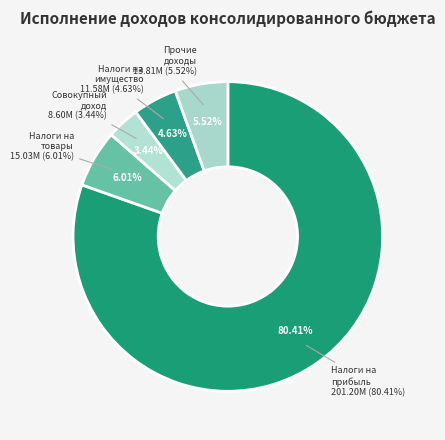

Combined, do ПРОЧИЕ ДОХОДЫ and НАЛОГИ НА ПРИБЫЛЬ, ДОХОДЫ account for over 50%?

Yes